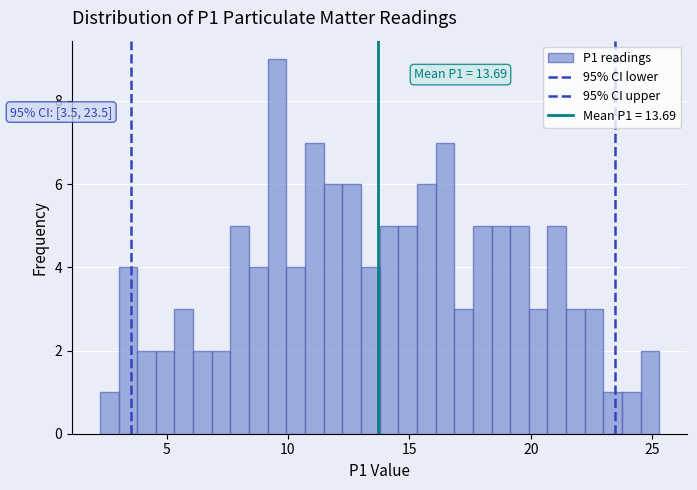

Around what value on the x-axis is the tallest bar? Give the approximate position of its centre, as read against the axis.

9.5